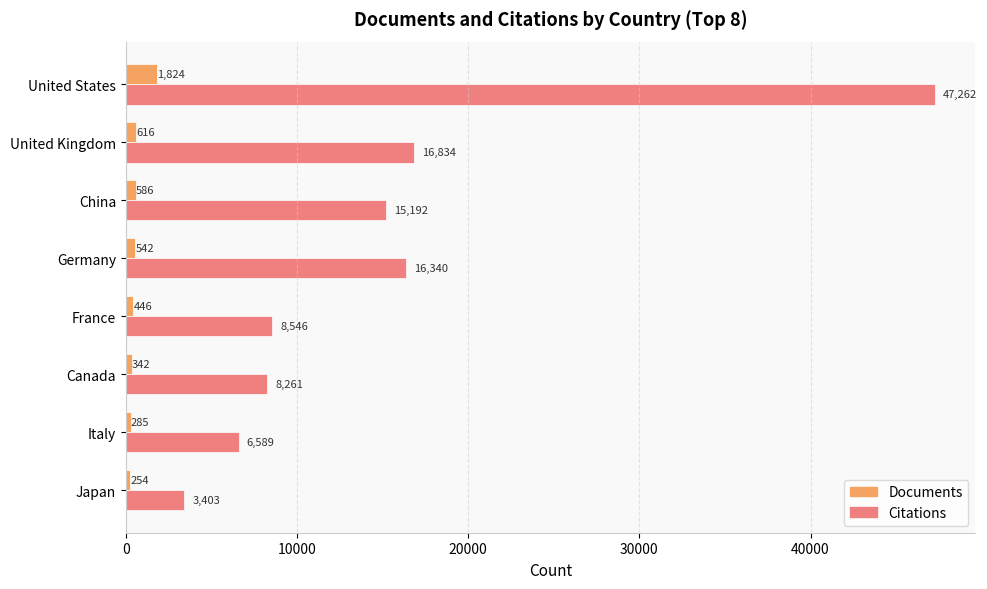

What value does the Citations series have at France?

8546